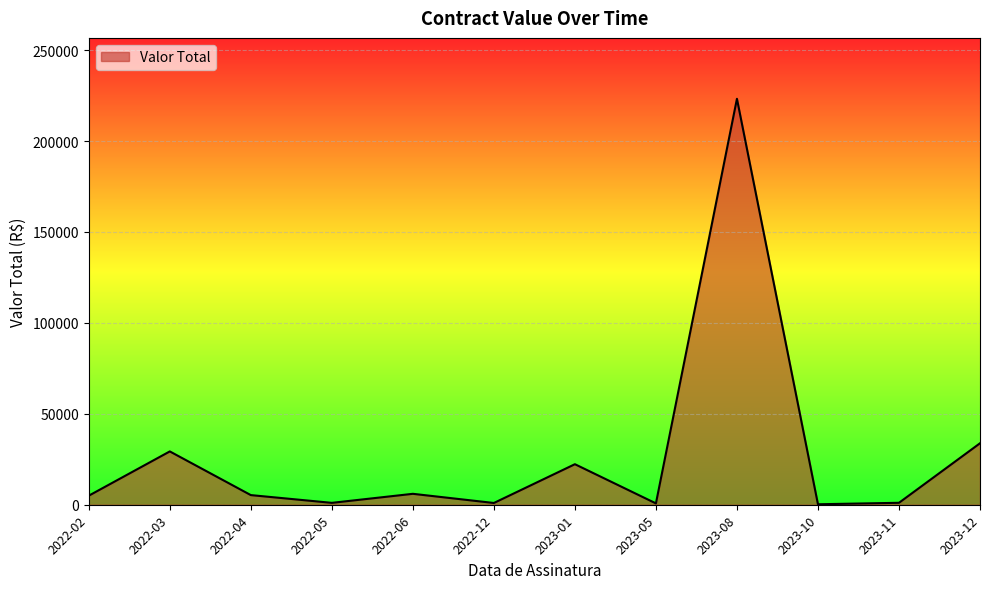

True or false: the data shows 37.1 at 2022-03.

False